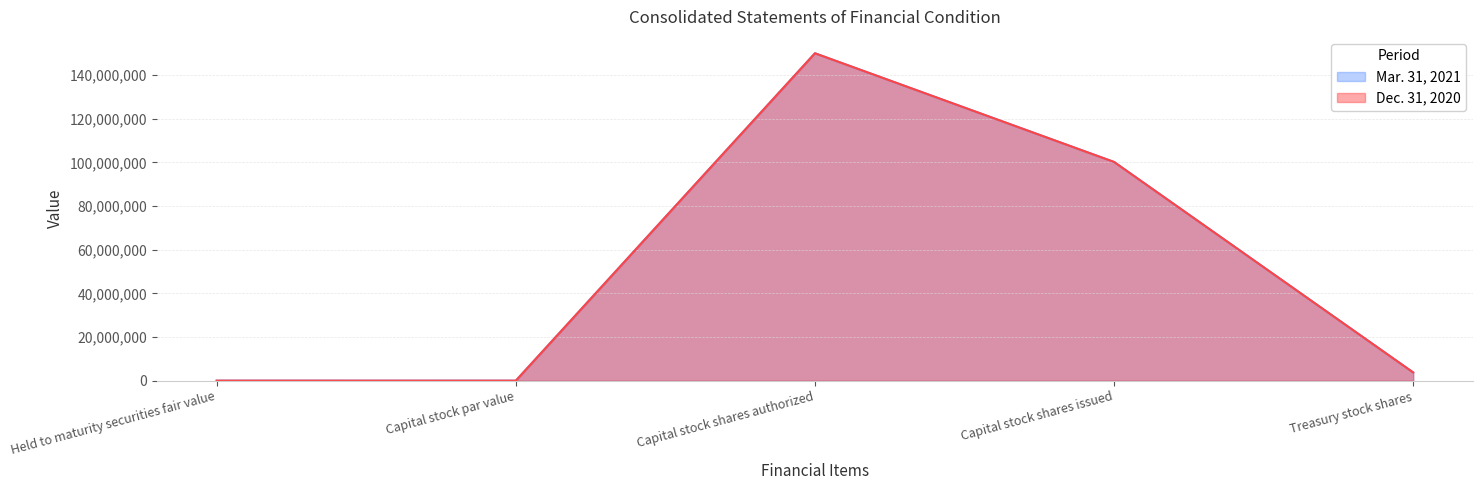

True or false: Dec. 31, 2020 has more than 1 points higher than both neighbors.

False